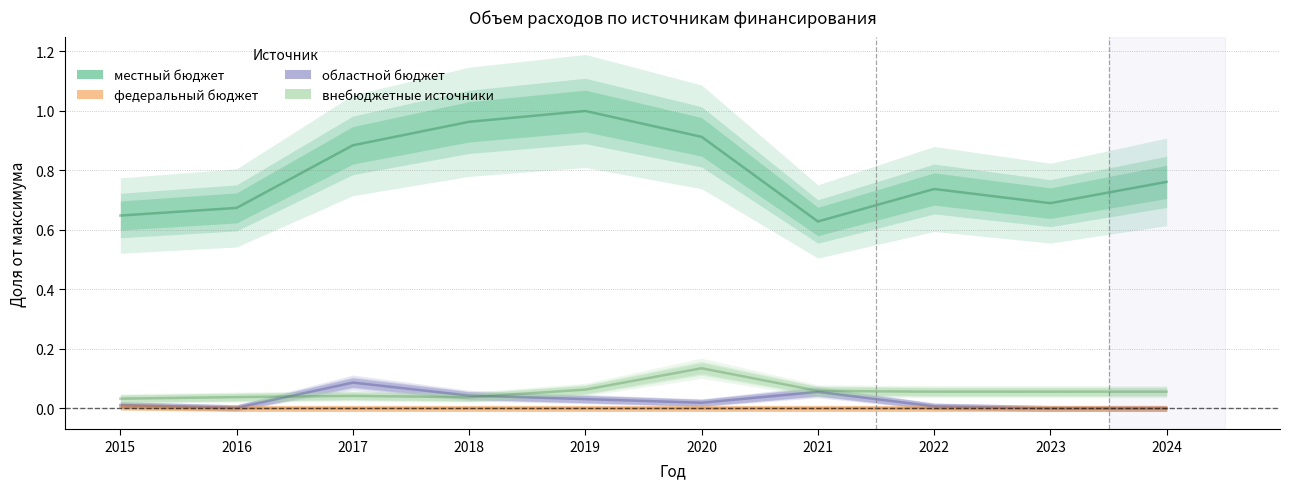

Reading left to right, what are all the values shown in this chart?

местный бюджет: 0.6	0.7	0.9	1.0	1.0	0.9	0.6	0.7	0.7	0.8
областной бюджет: 0.0	0.0	0.1	0.0	0.0	0.0	0.1	0.0	0.0	0.0
внебюджетные источники: 0.0	0.0	0.0	0.0	0.1	0.1	0.1	0.1	0.1	0.1
федеральный бюджет: 0.0	0.0	0.0	0.0	0.0	0.0	0.0	0.0	0.0	0.0